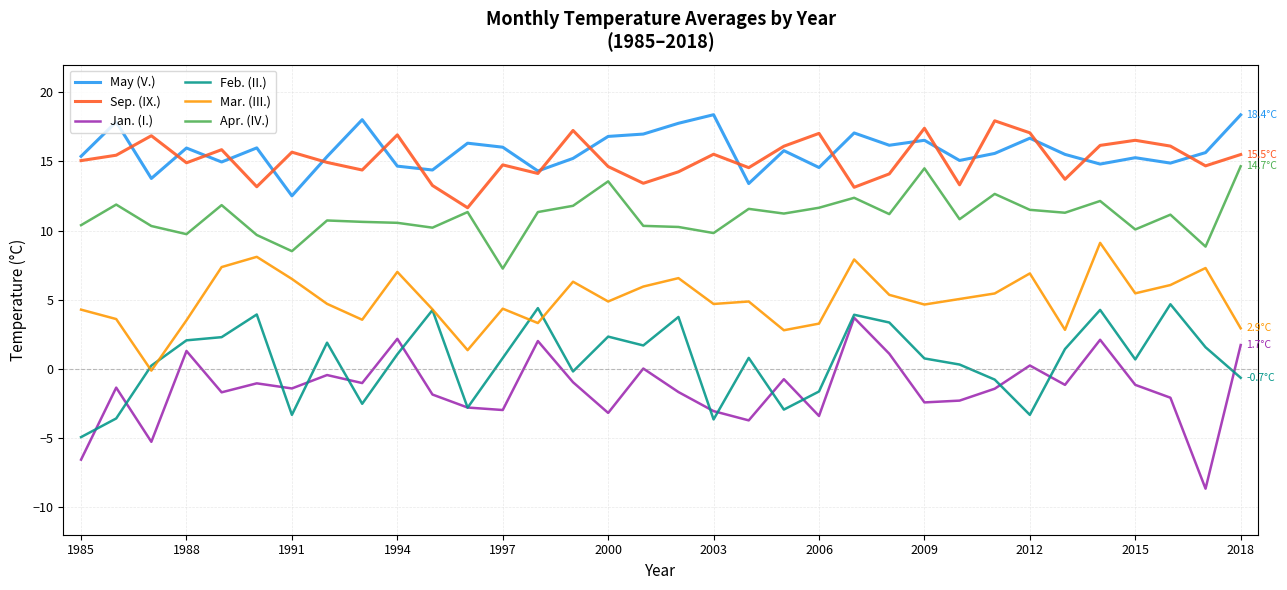

How many positive values does the Feb. (II.) series have?

22